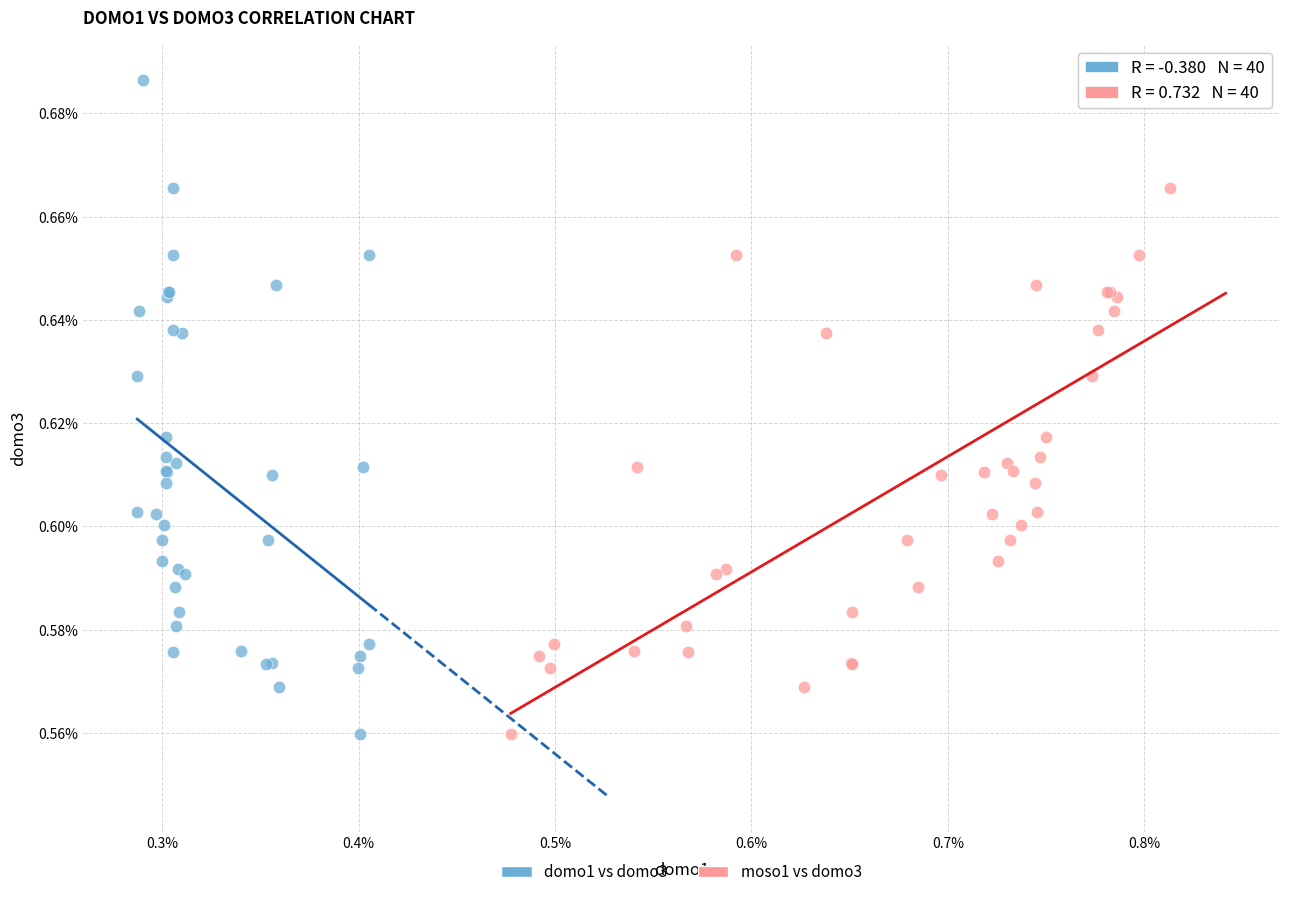

What are all the series names shown in the legend?

domo1 vs domo3, moso1 vs domo3